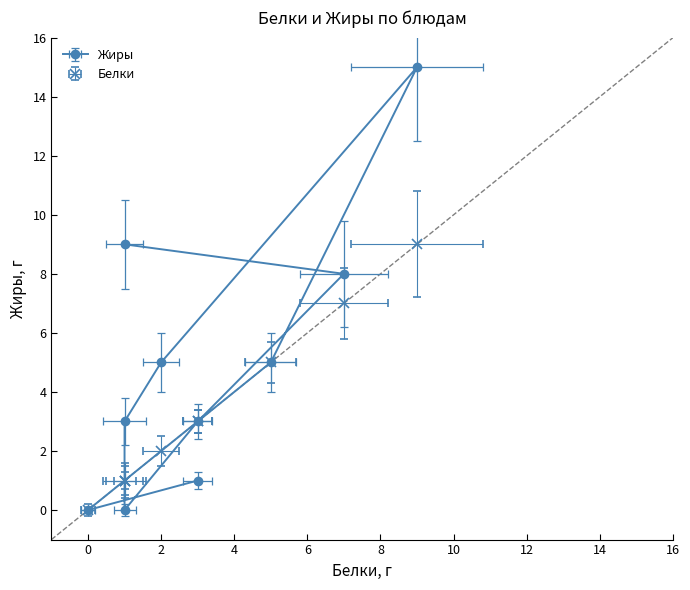

How many lines are shown in the chart?

2